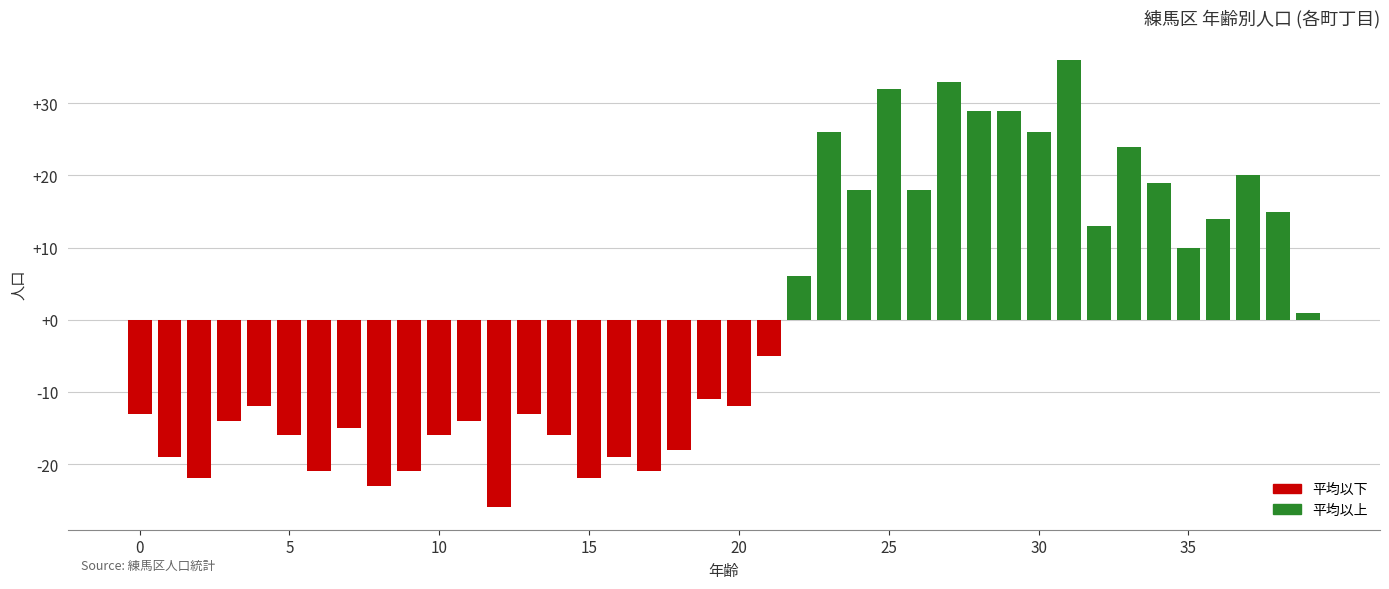

What is the difference between the maximum and second lowest values?

59